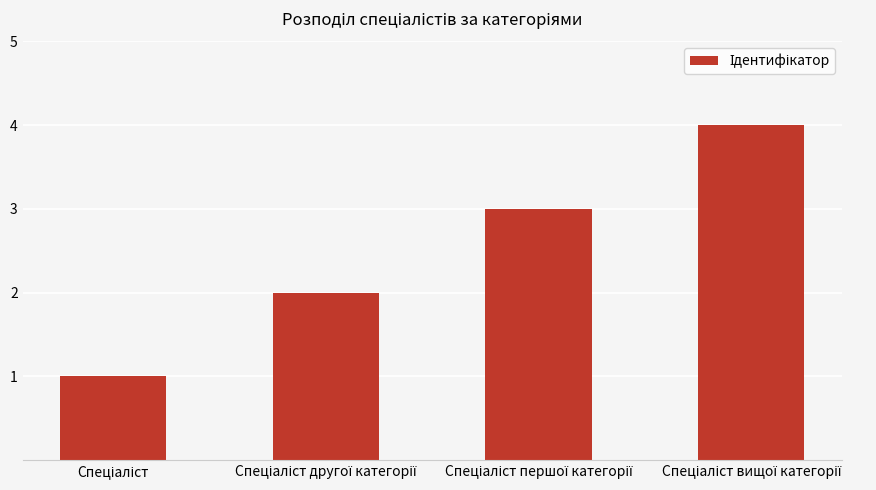

What is the maximum value shown in the chart?

4